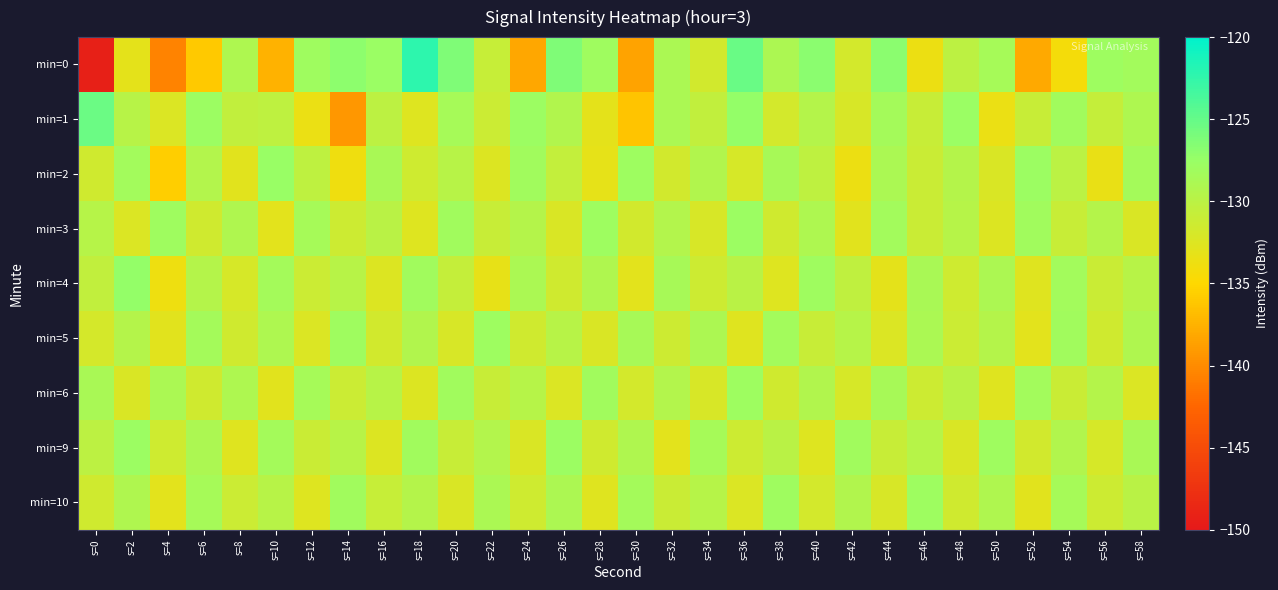

What is the total value across all series at s=36?

-1166.5